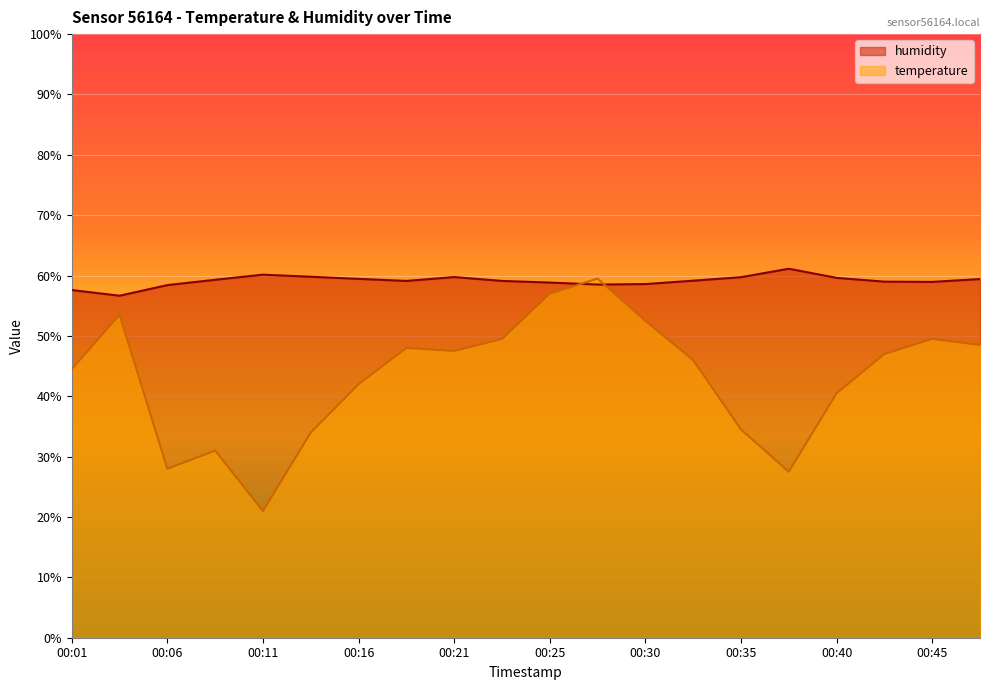

Rank the series by their maximum value, from lowest to highest.

temperature, humidity